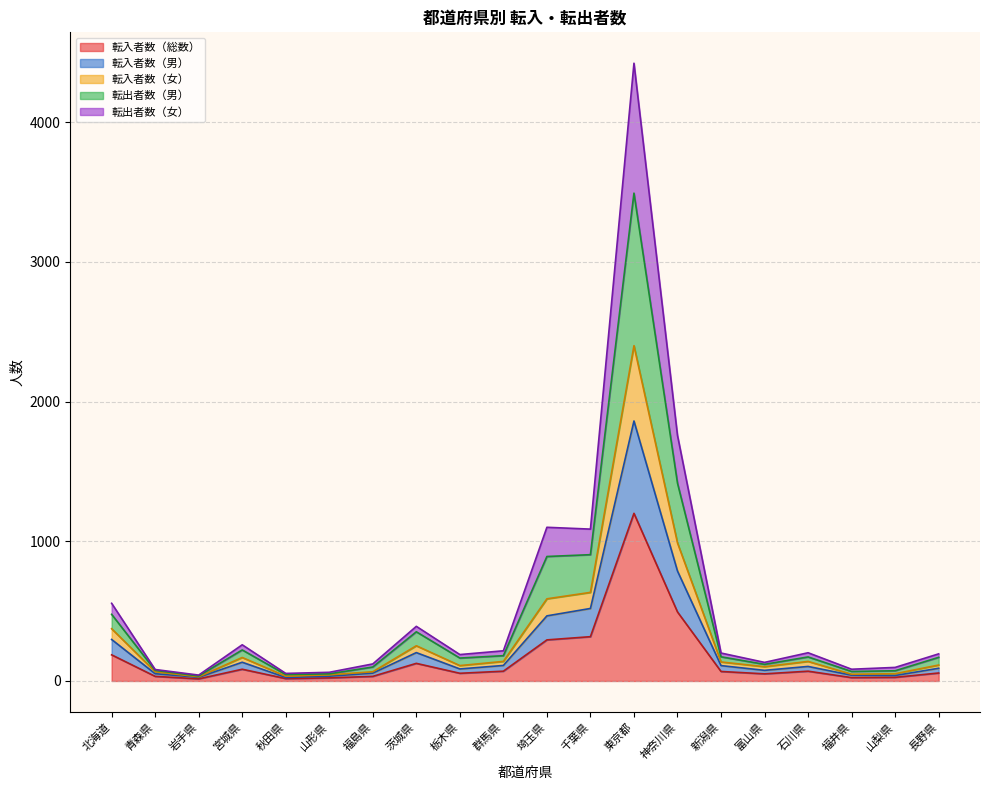

How many lines are shown in the chart?

5